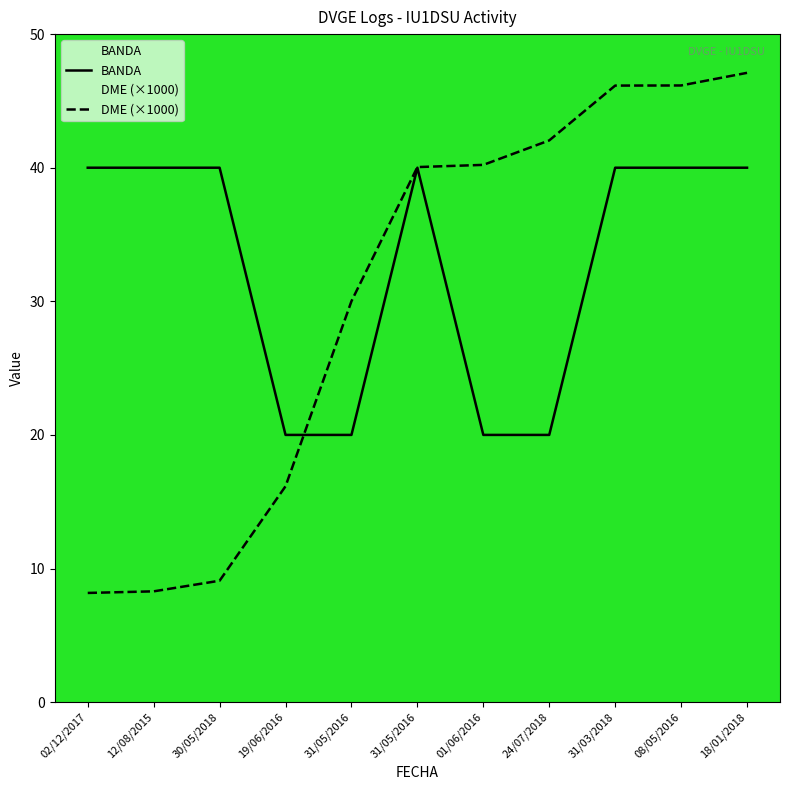

What is the label of the 4th point from the left?

19/06/2016